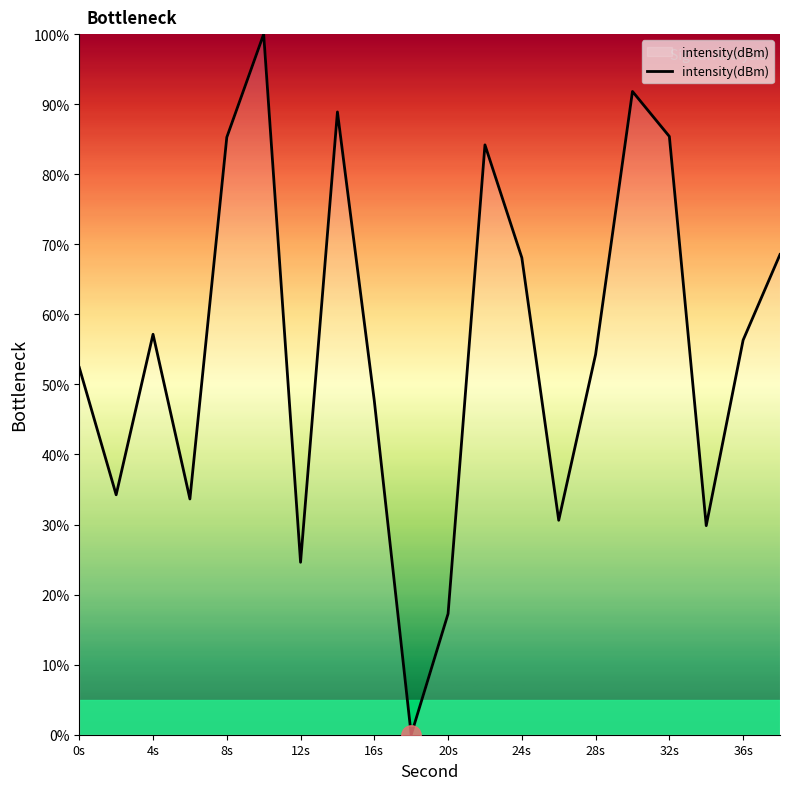

What is the maximum value shown in the chart?

100.0